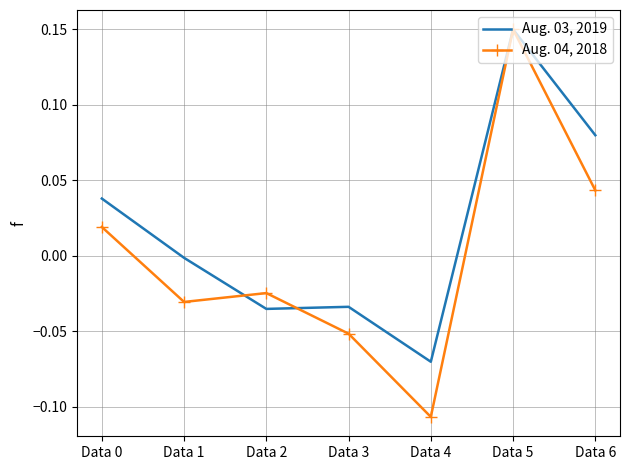

True or false: Aug. 03, 2019 has a value of -0.0 at Data 4.

False